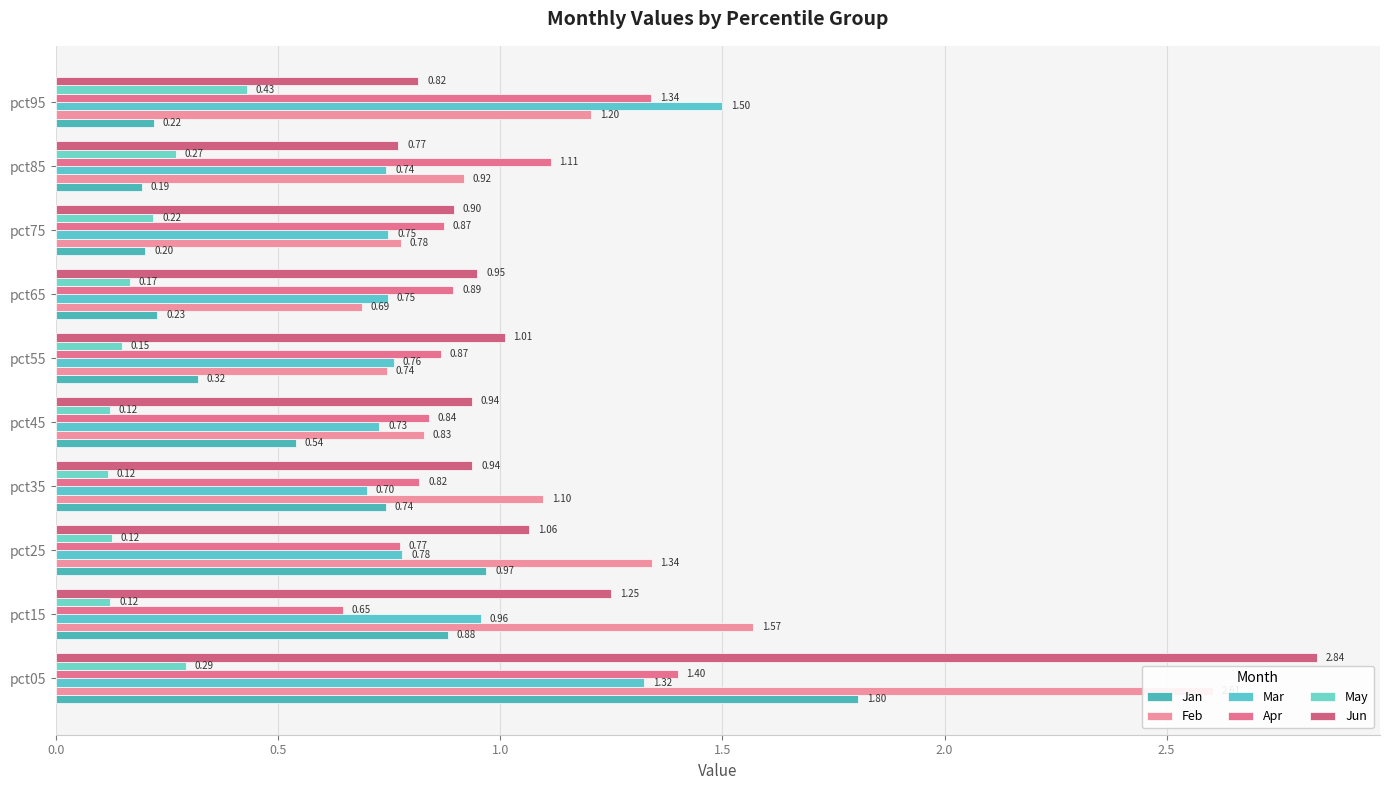

Read the Feb value at pct25.

1.3